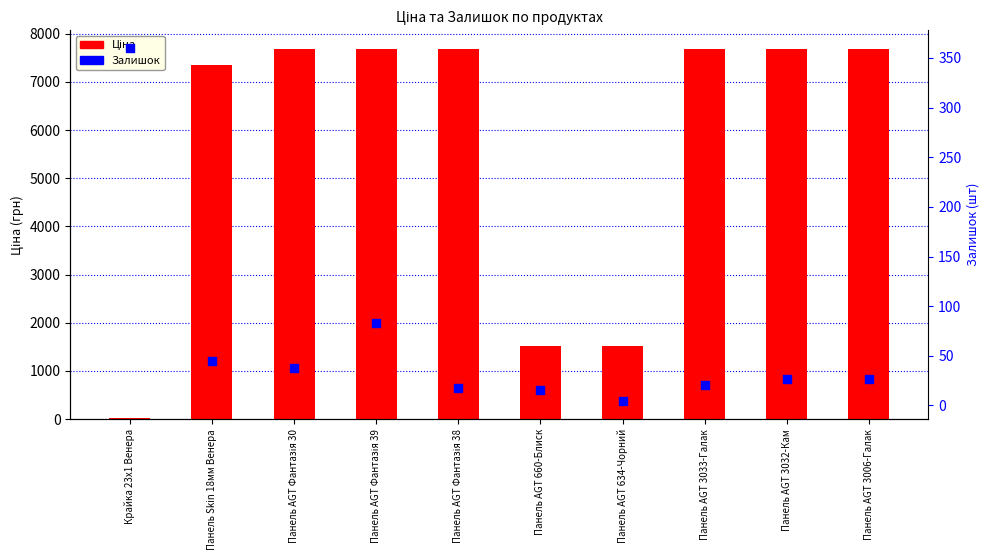

What are all the series names shown in the legend?

Ціна, Залишок